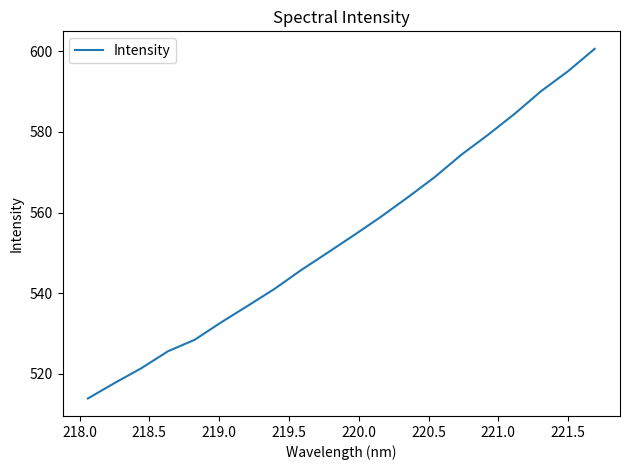

What is the smallest value displayed?

513.9